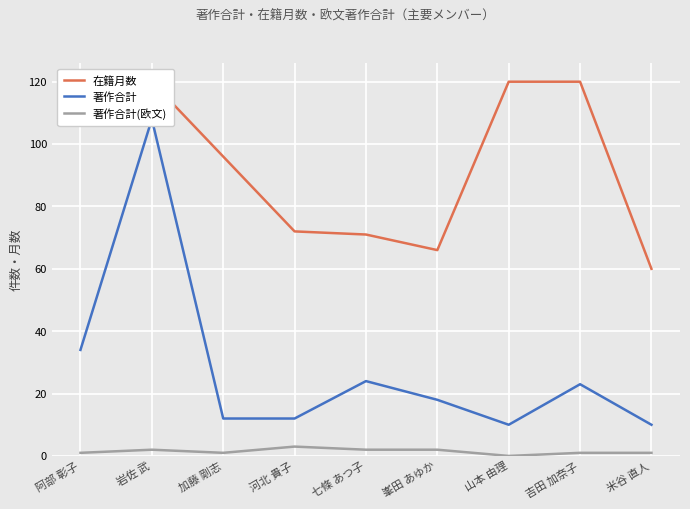

True or false: 著作合計 and 在籍月数 cross at least once.

False